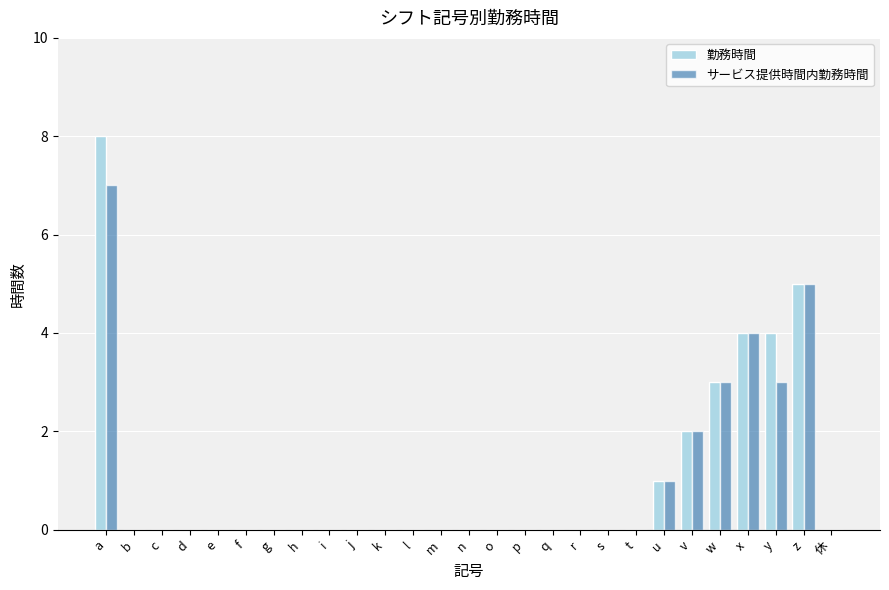

Reading left to right, extract all data points from this chart.

勤務時間: a=8	b=0	c=0	d=0	e=0	f=0	g=0	h=0	i=0	j=0	k=0	l=0	m=0	n=0	o=0	p=0	q=0	r=0	s=0	t=0	u=1	v=2	w=3	x=4	y=4	z=5	休=0
サービス提供時間内勤務時間: a=7	b=0	c=0	d=0	e=0	f=0	g=0	h=0	i=0	j=0	k=0	l=0	m=0	n=0	o=0	p=0	q=0	r=0	s=0	t=0	u=1	v=2	w=3	x=4	y=3	z=5	休=0